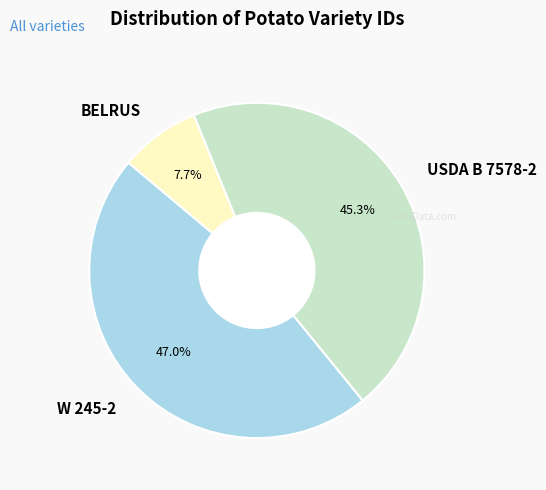

The W 245-2 slice represents 47% of the pie. True or false?

True